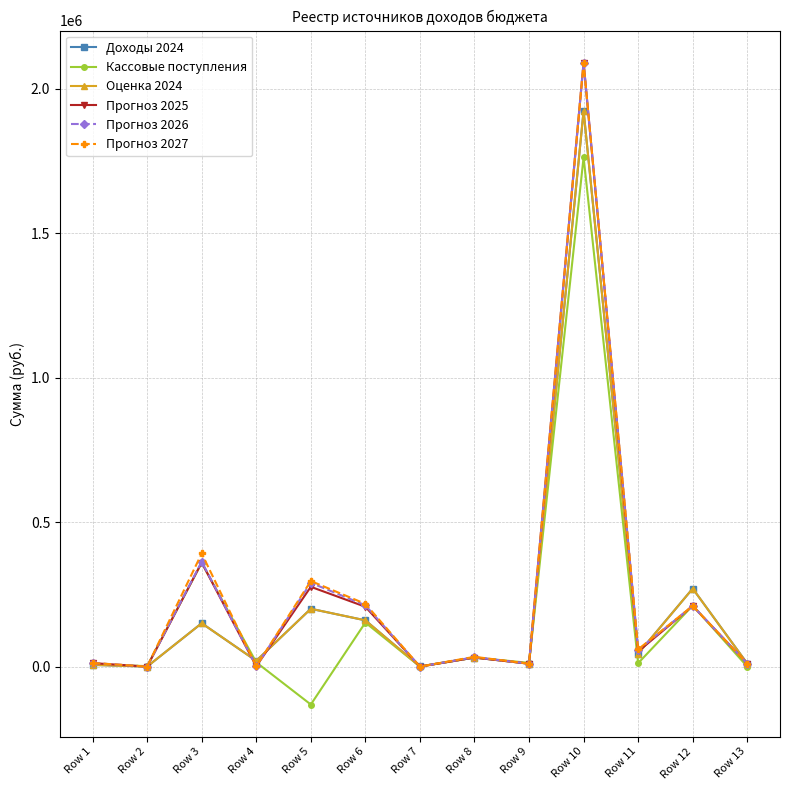

How many values in the Прогноз 2025 series are below 31300?

6